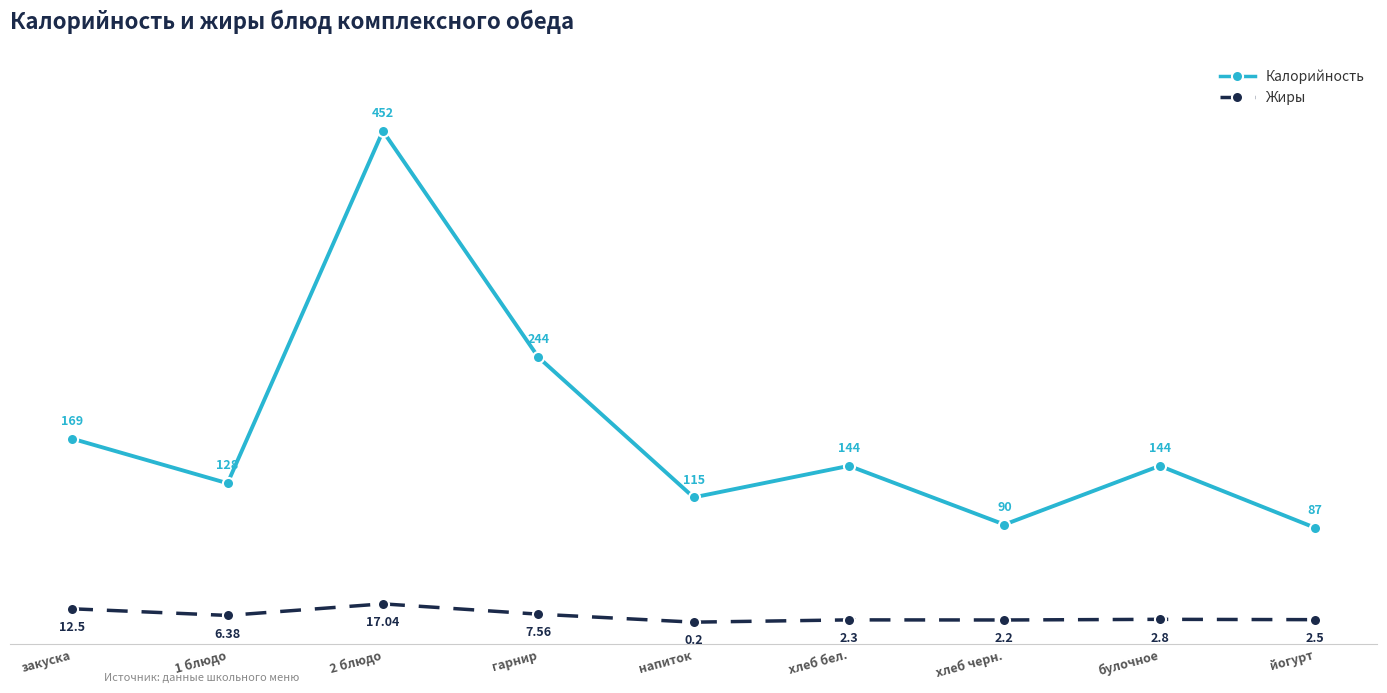

What are all the series names shown in the legend?

Калорийность, Жиры